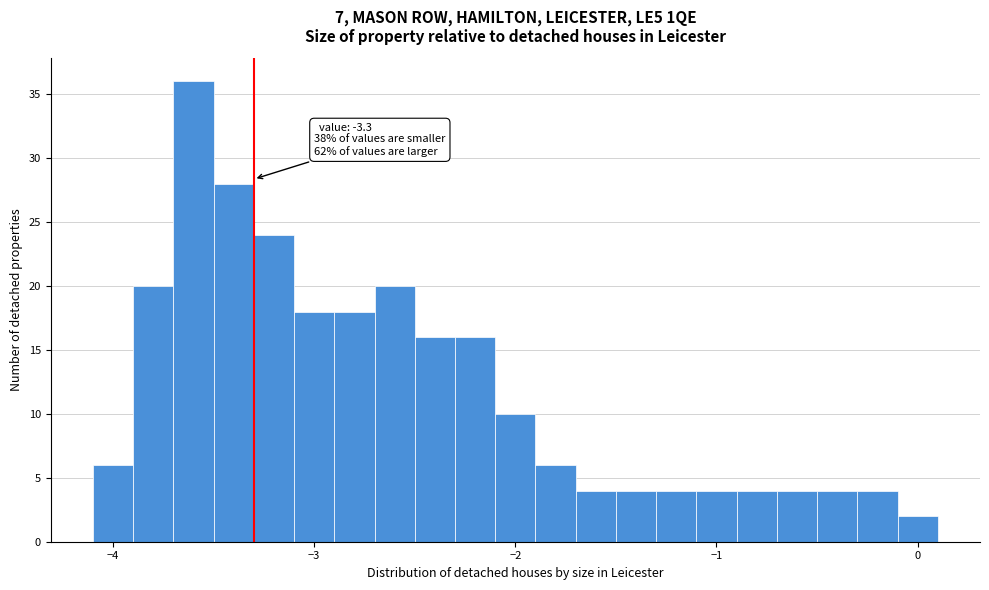

Read against the x-axis, roughly where is the centre of the tallest bar?

-3.6